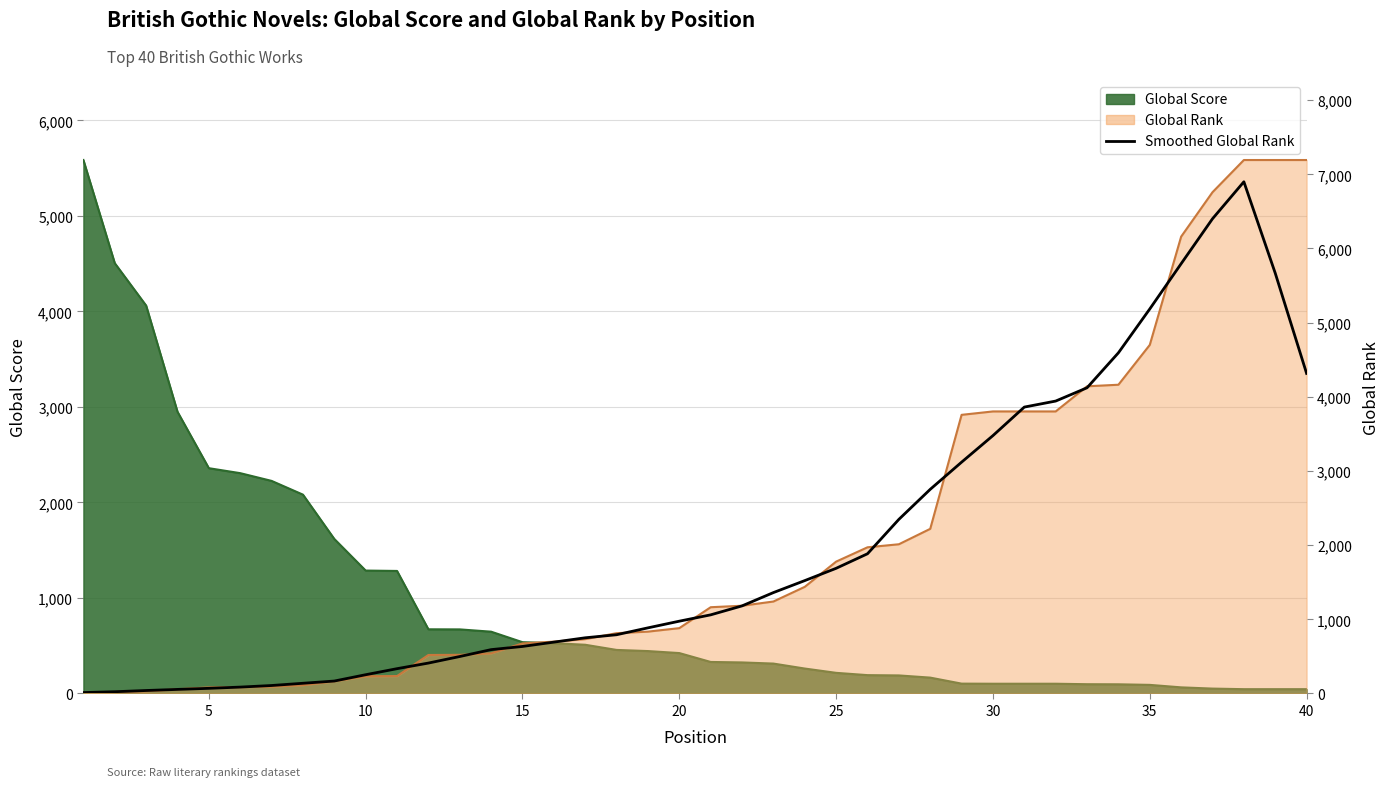

True or false: Global Rank has a value of 235 at 11.

True